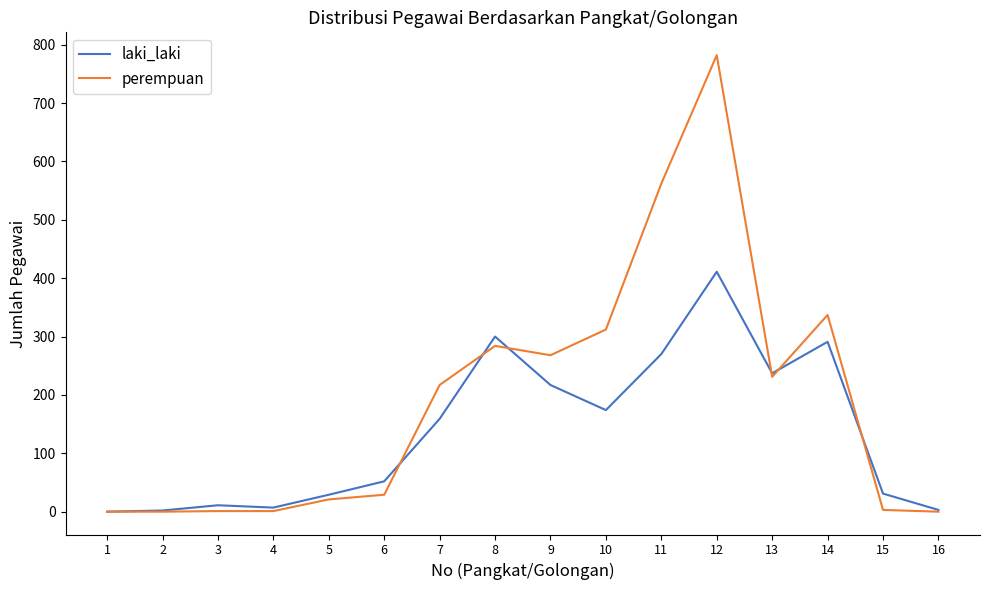

Which series has the largest range (max minus min)?

perempuan